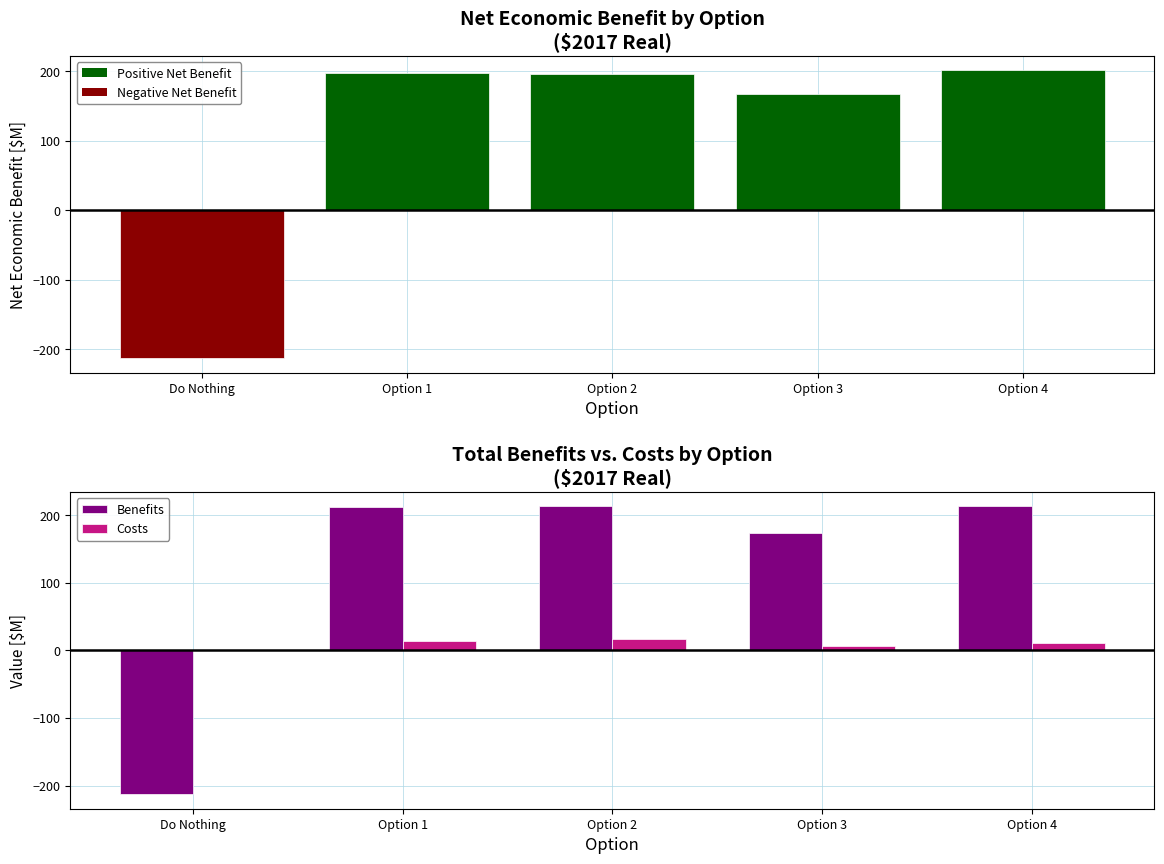

Which series has the largest total across all categories?

Benefits